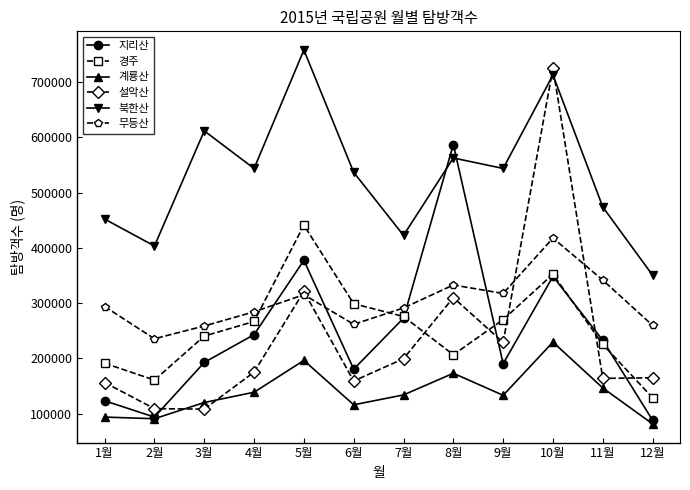

How many intersections are there between 지리산 and 무등산?

4